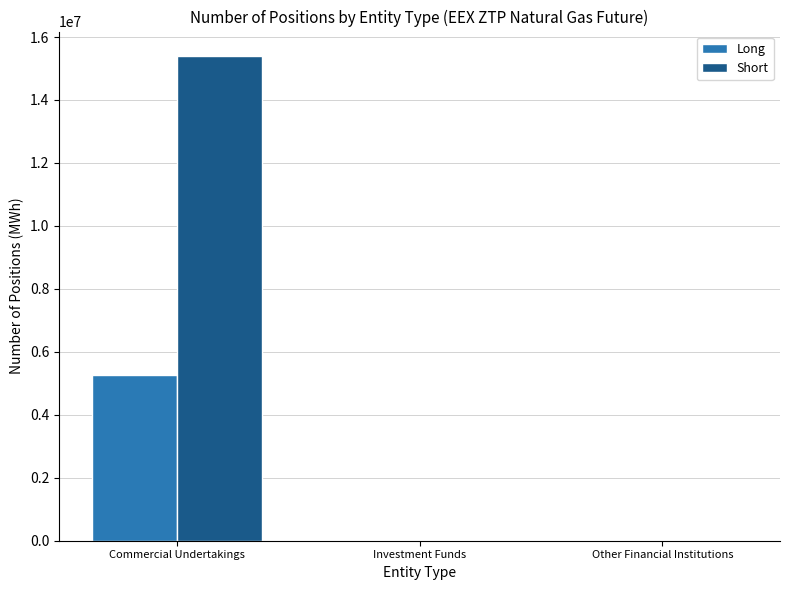

Which series has the largest total across all categories?

Short